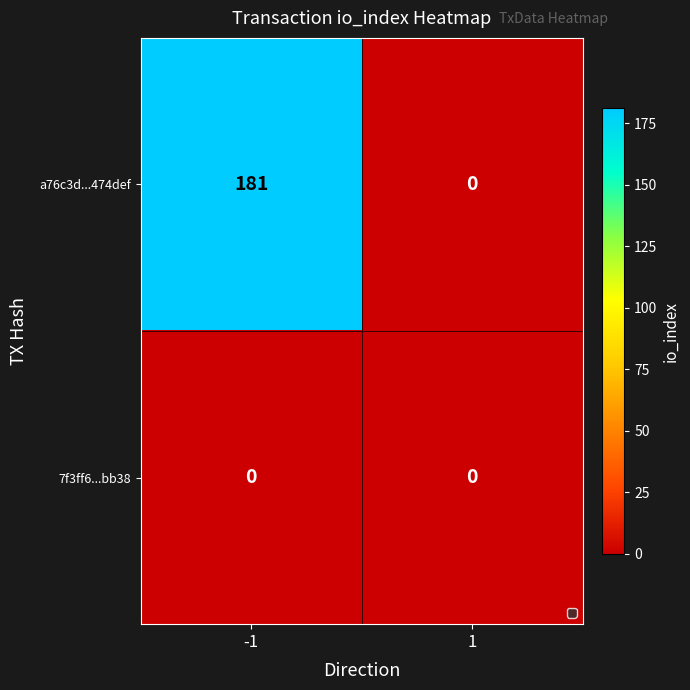

List the series in order of their overall mean, lowest first.

7f3ff6...bb38, a76c3d...474def